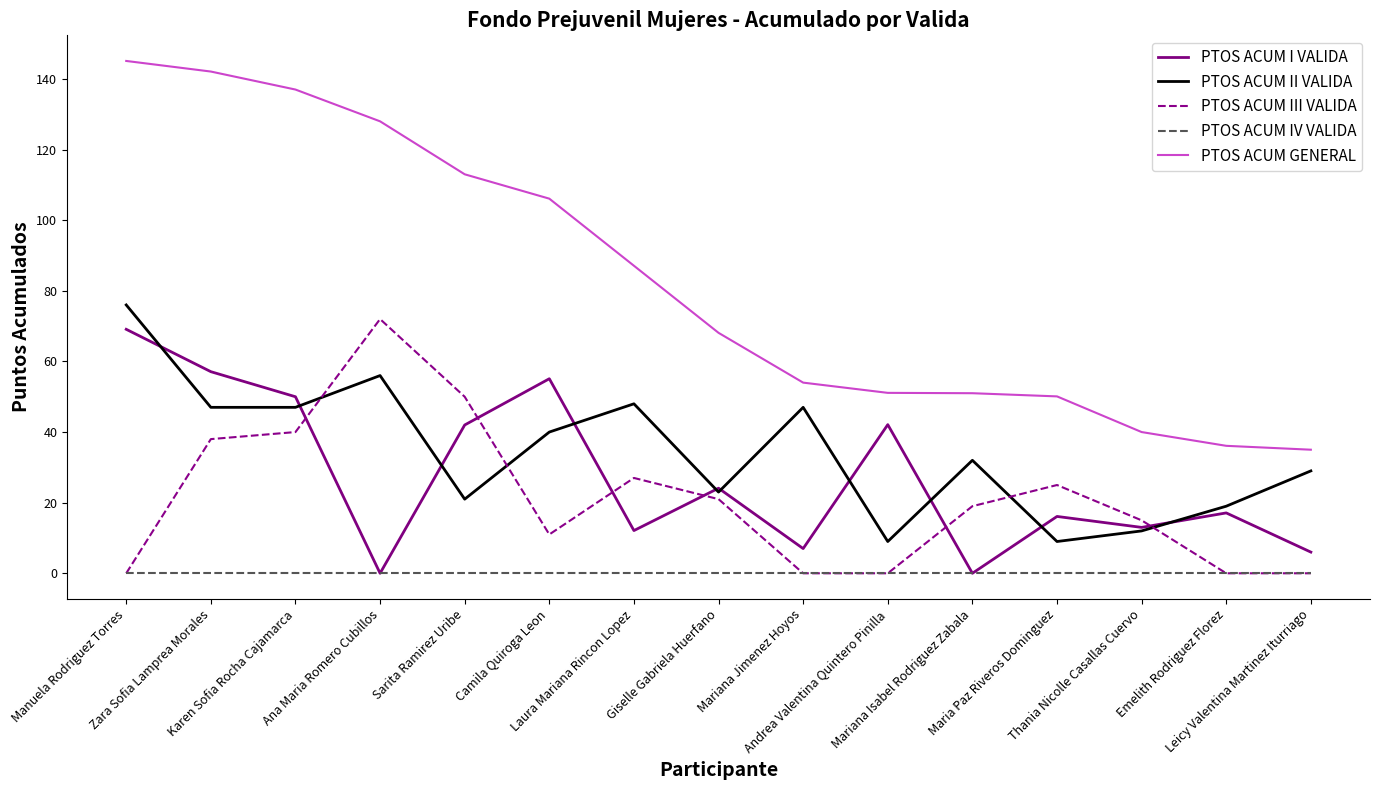

What is the difference between the second highest and second lowest values in the PTOS ACUM II VALIDA series?

47.0